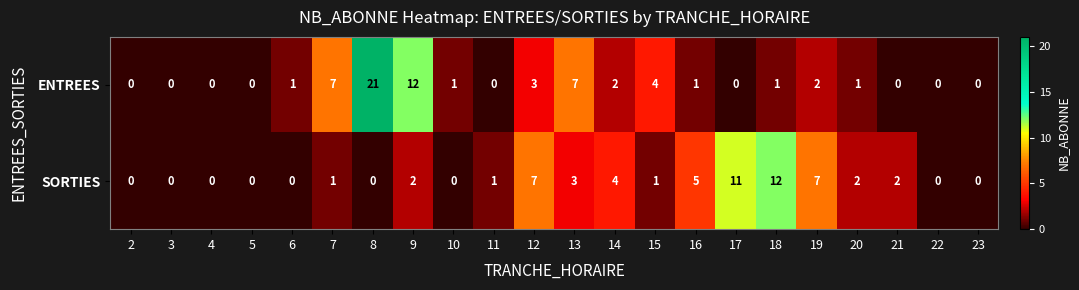

Where is ENTREES nearest to the value 10?

9